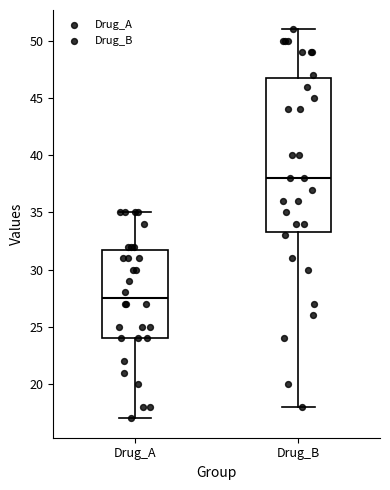

Which box's median line is the lowest?

Drug_A